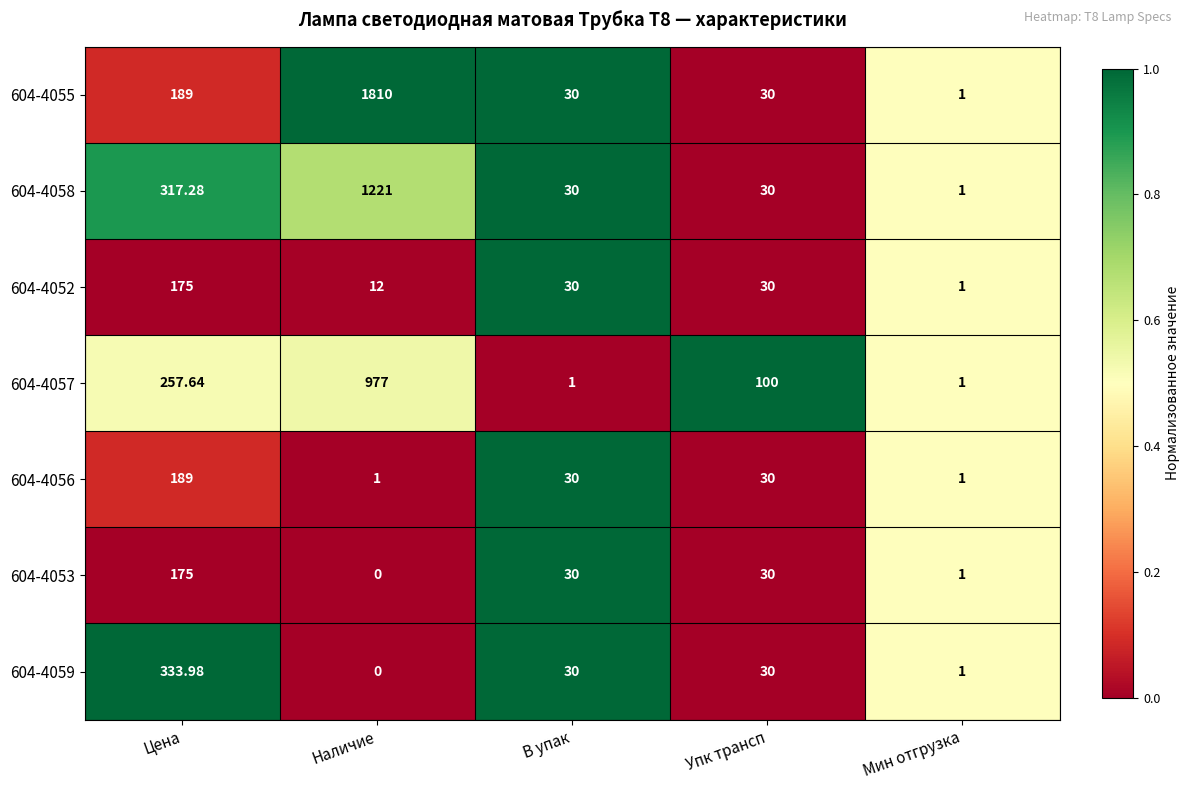

Count the number of data series in this chart.

7